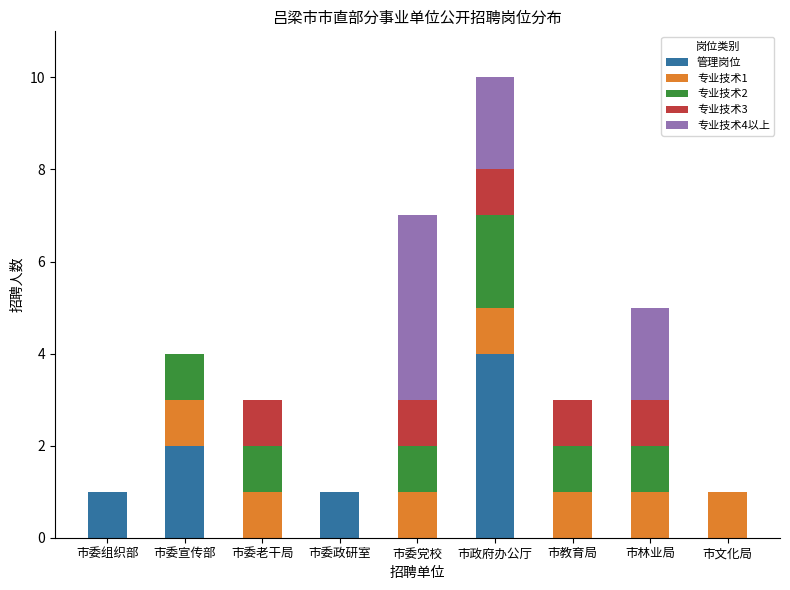

Which category has the highest value in the 管理岗位 series?

市政府办公厅